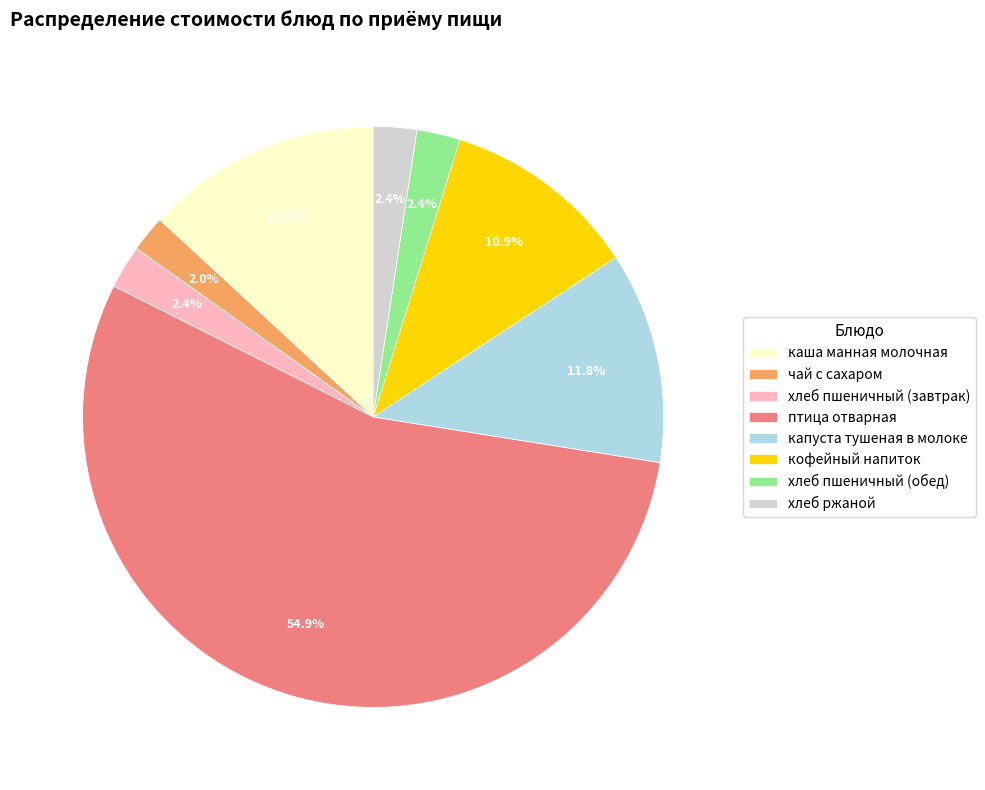

To the nearest percent, what percentage of the pie is чай с сахаром?

2%